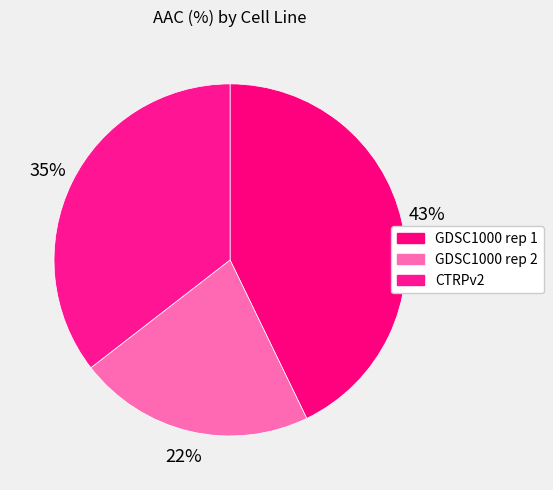

Which slice is the smallest?

GDSC1000 rep 2